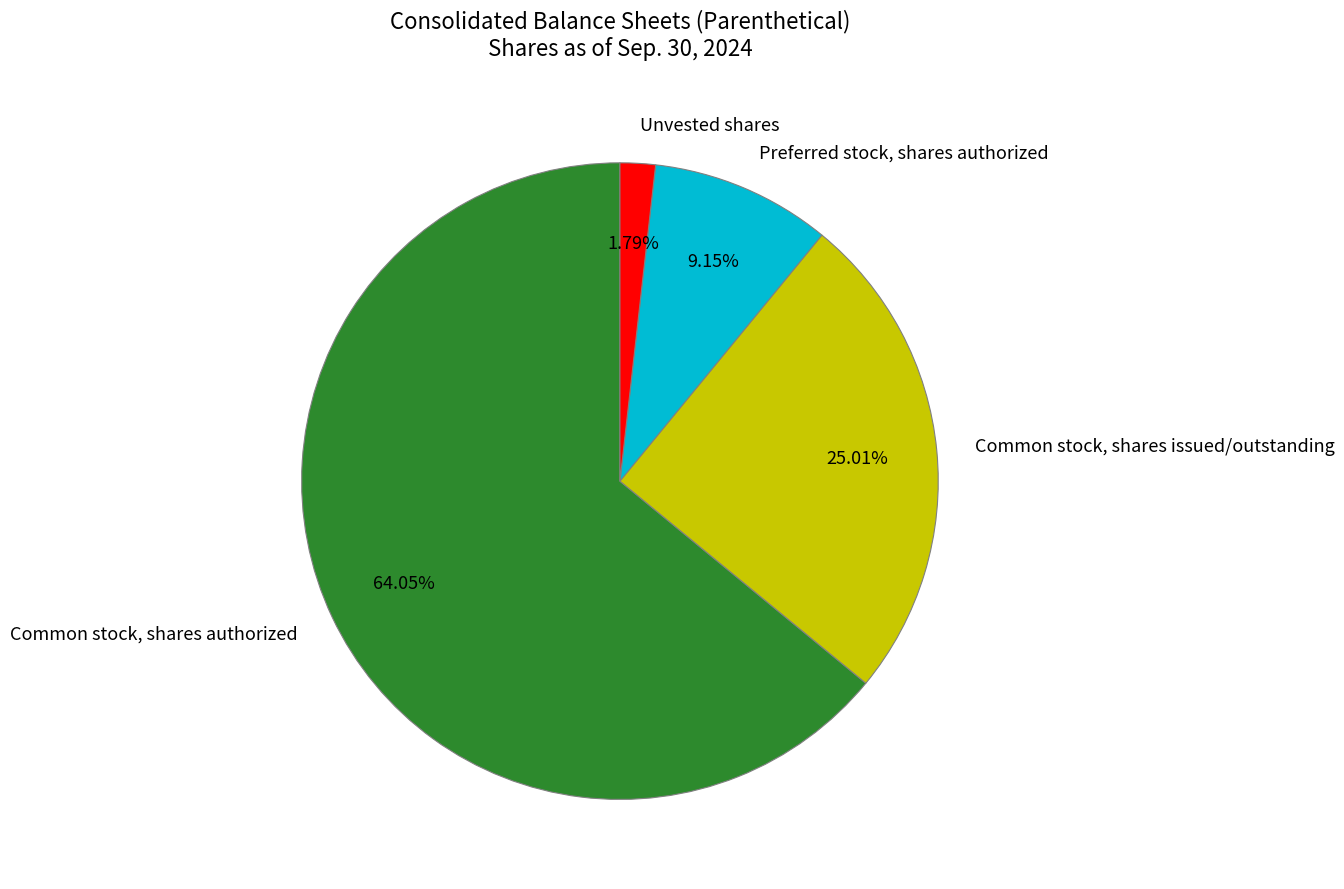

Approximately how many times larger is the value at Common stock, shares authorized compared to Common stock, shares issued/outstanding?

2.6